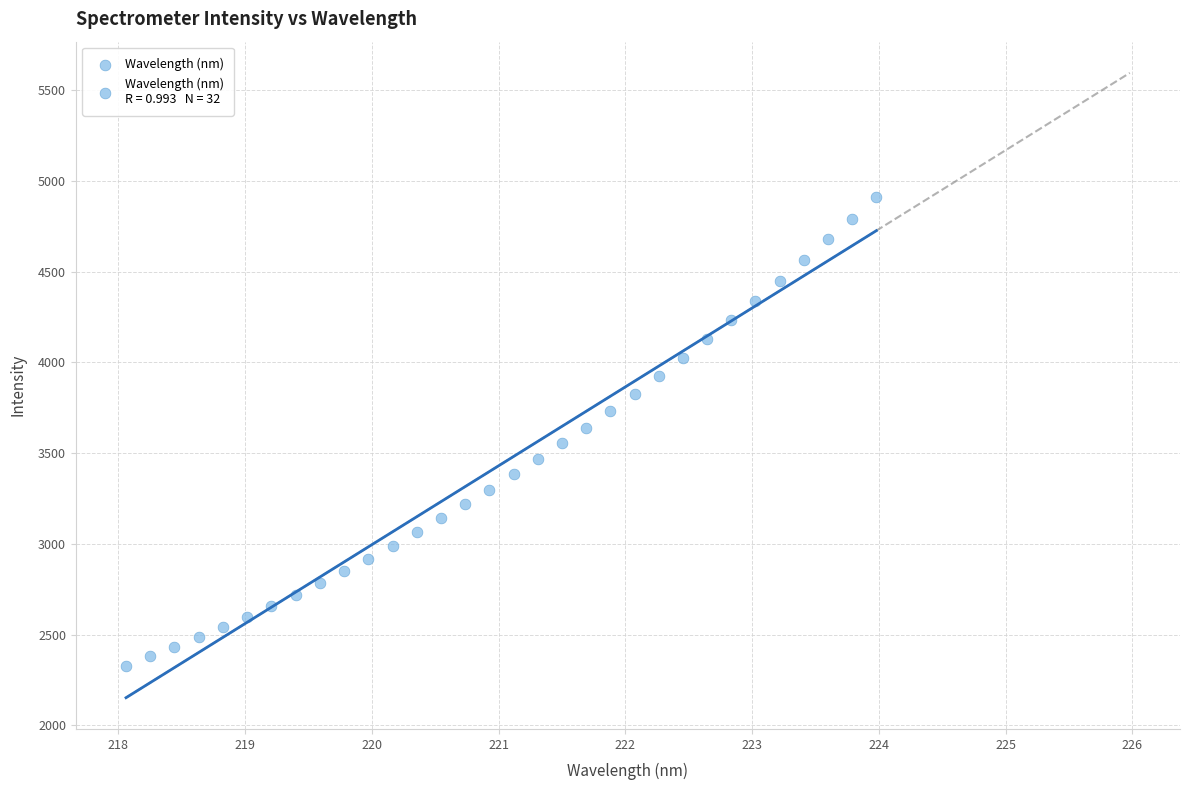

What is the range of X values (max minus min)?

5.9